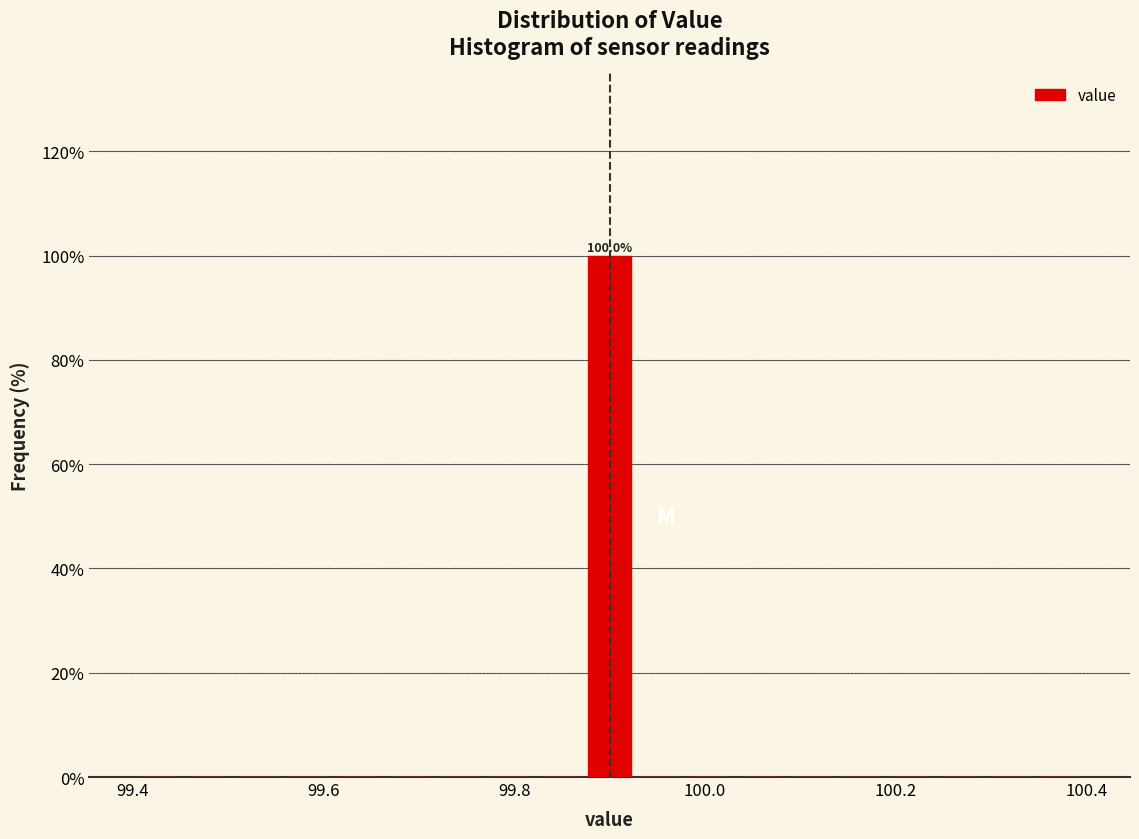

Around what value on the x-axis is the tallest bar? Give the approximate position of its centre, as read against the axis.

99.90